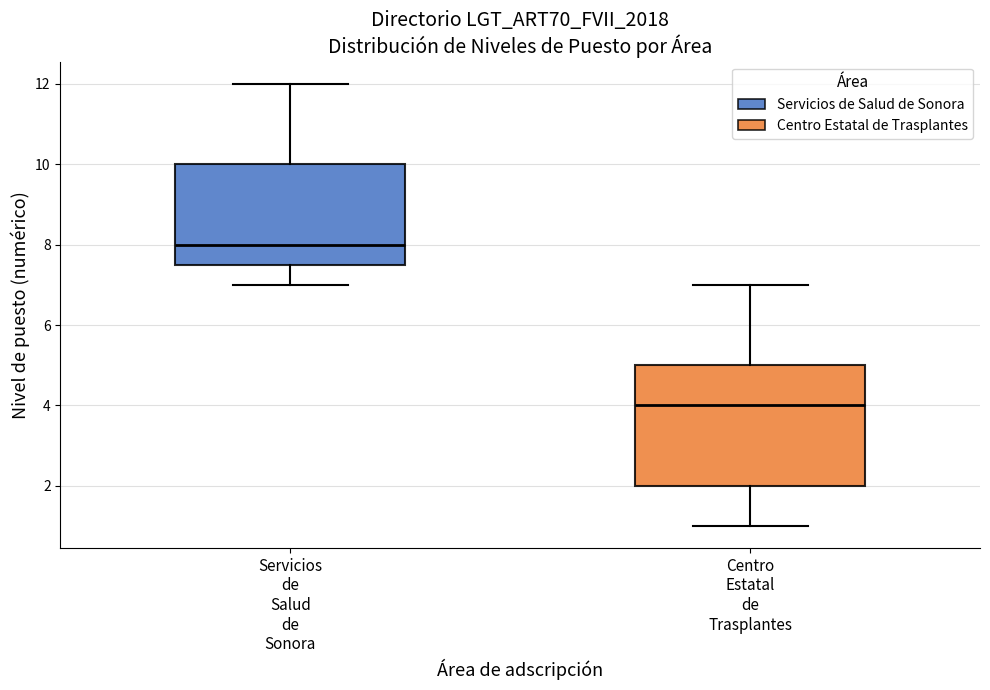

Where is the lower edge of the box for Centro Estatal de Trasplantes on the y-axis? The values are not printed on the chart, so give them approximately, as read against the axis.

2.0